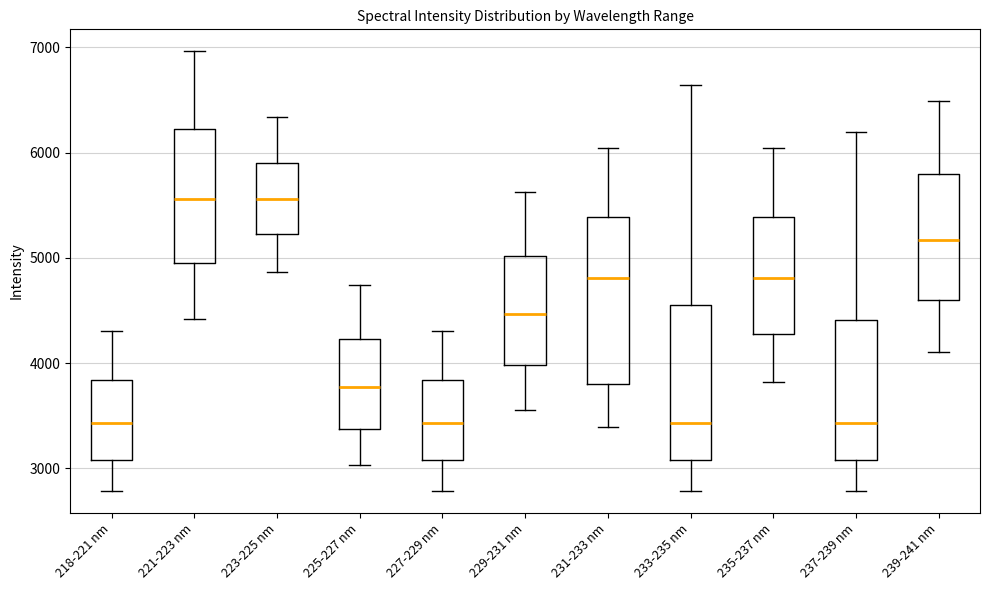

Which box is the tallest, from its lower edge to its upper edge?

231-233 nm